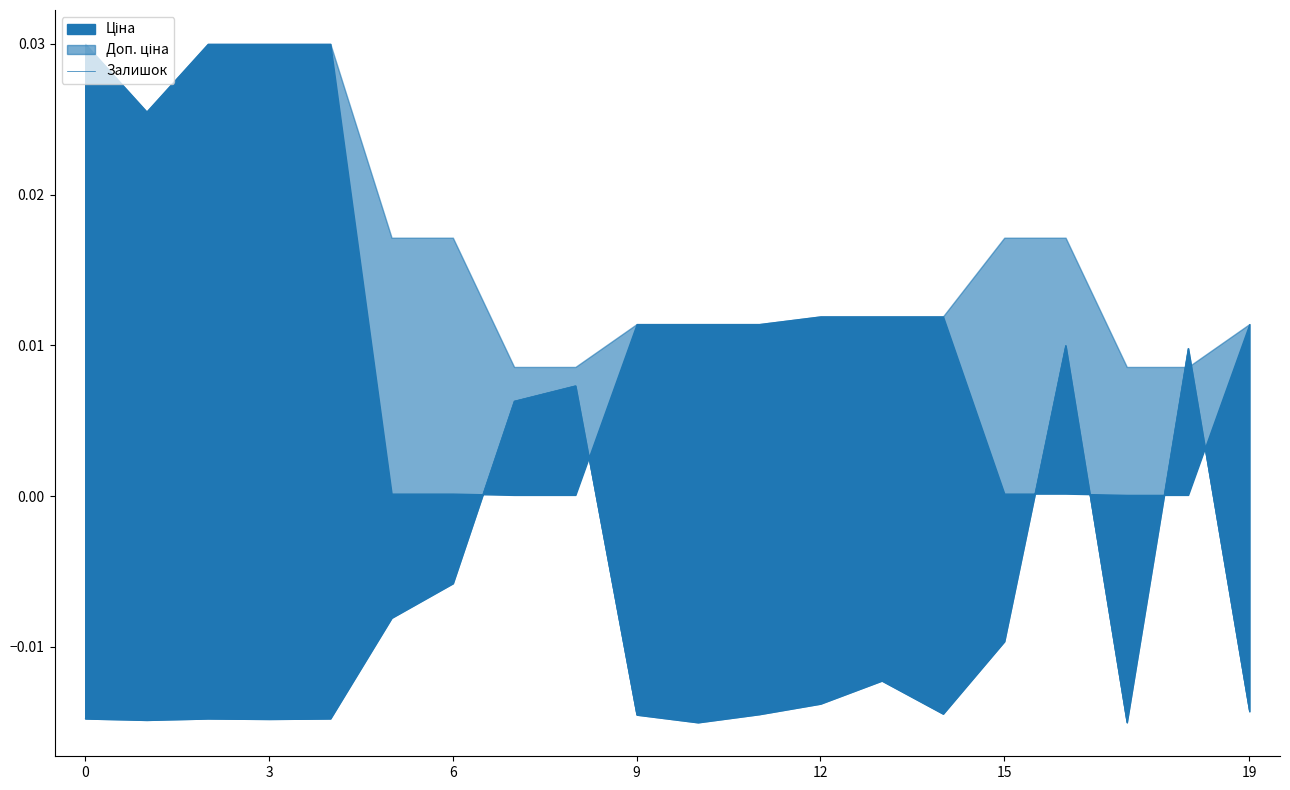

Is it true that the value at 16 is 0.0?

True